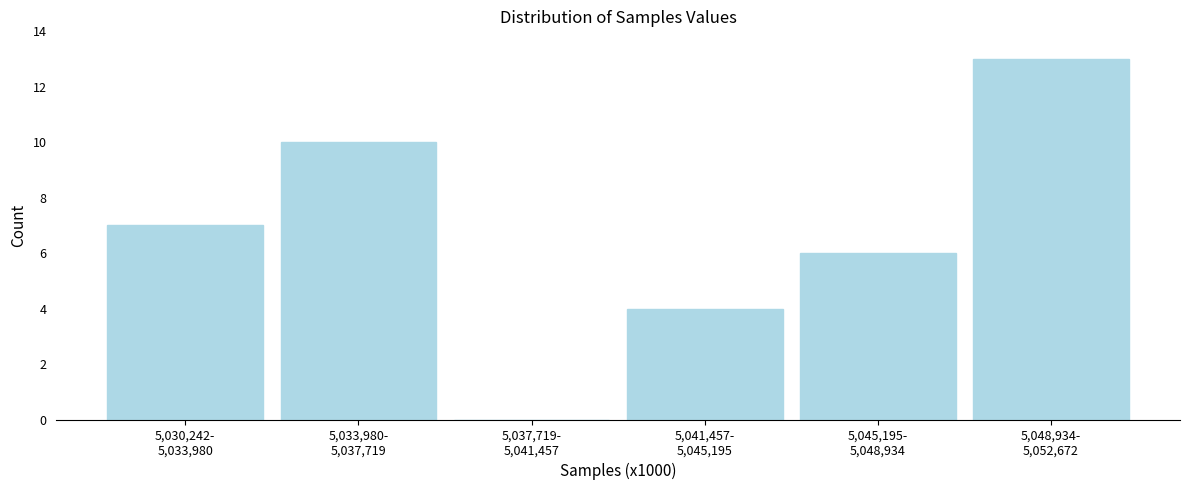

What is the sum of all values?

40